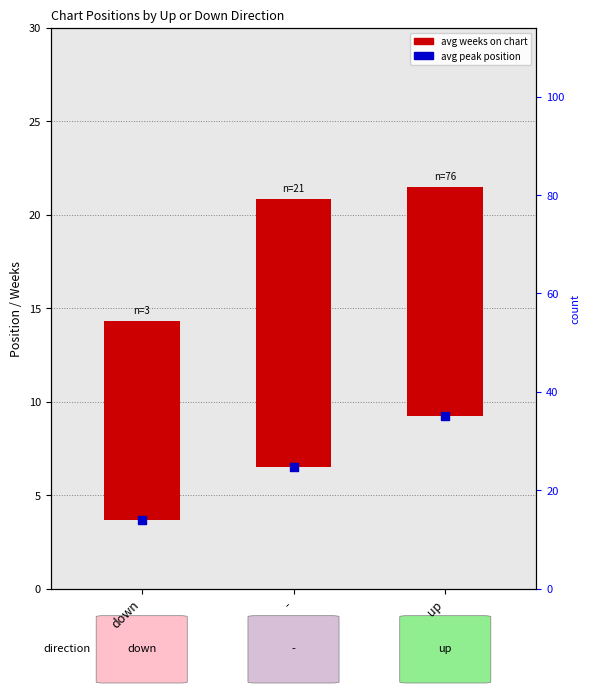

Which series contains the lowest Y value?

avg peak position